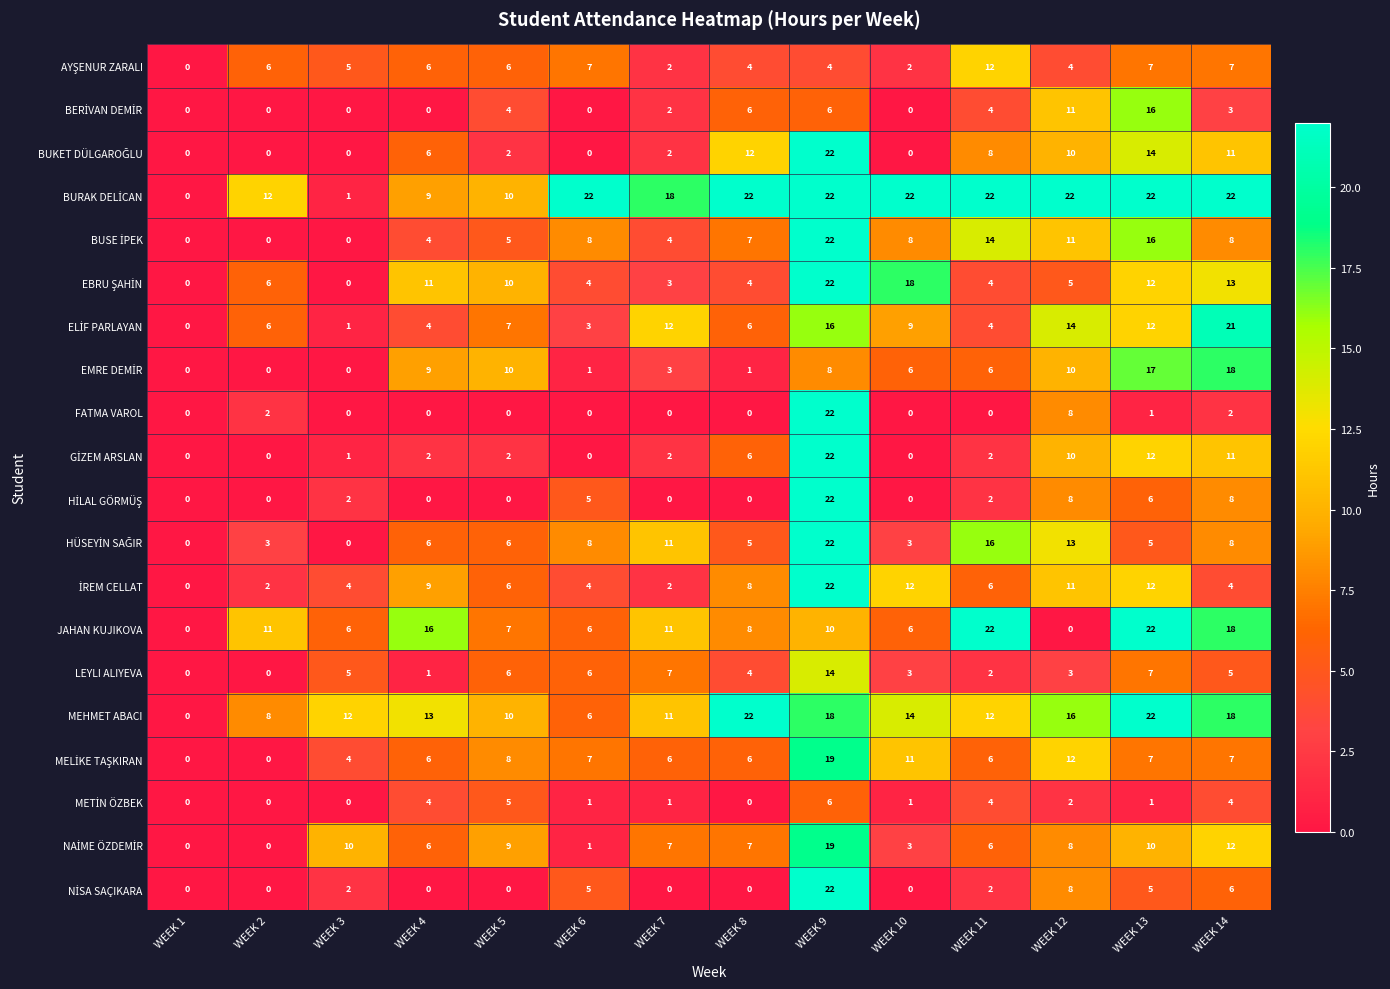

The JAHAN KUJIKOVA series shows 11 at WEEK 8. True or false?

False